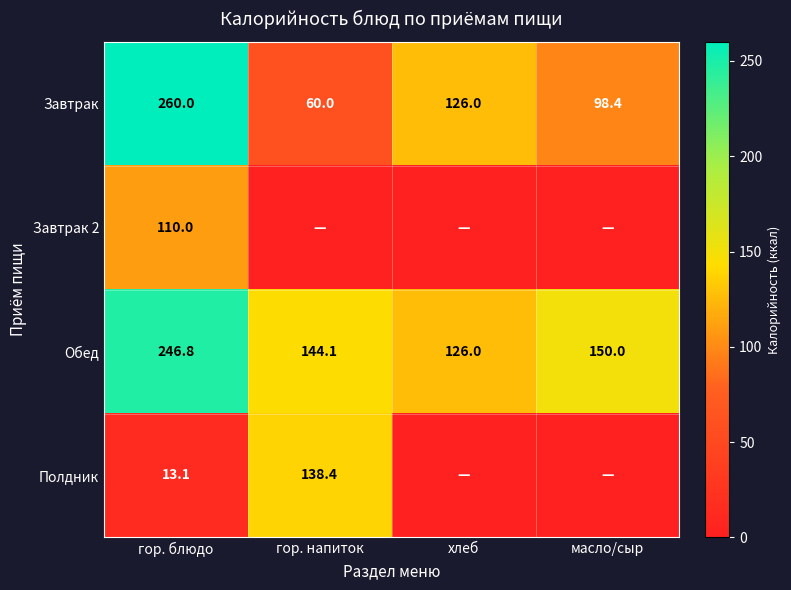

At which label is Обед closest to 186?

масло/сыр